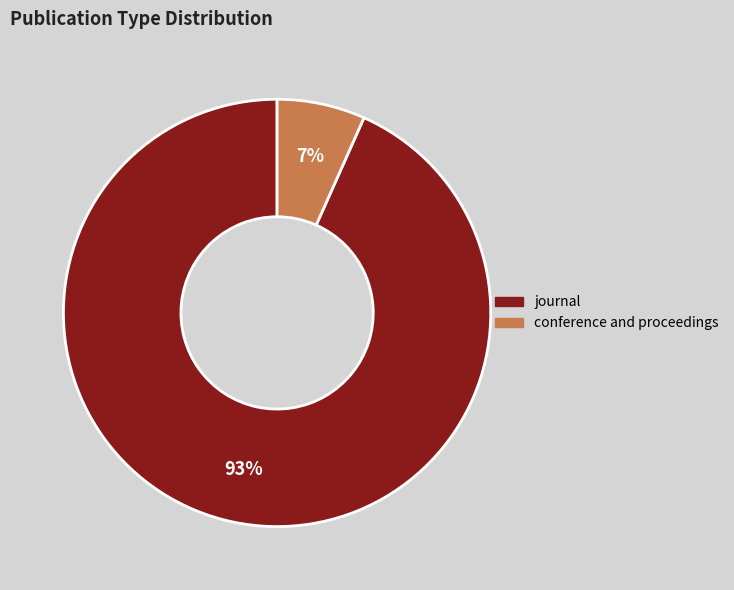

To the nearest percent, what is the combined percentage of conference and proceedings and journal?

100%